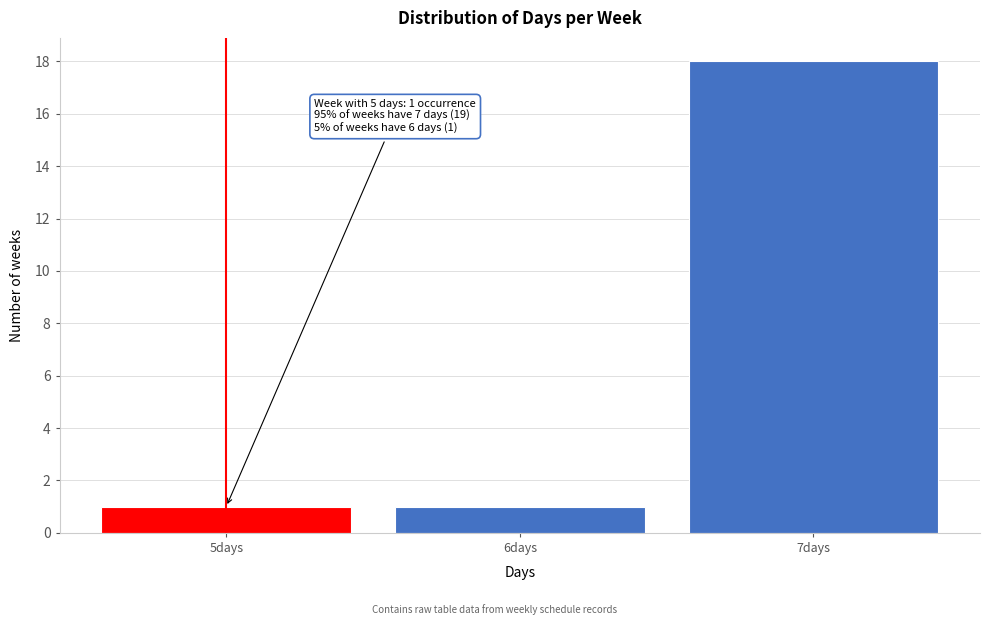

Which range on the x-axis has the tallest bar?

6.5 to 7.5